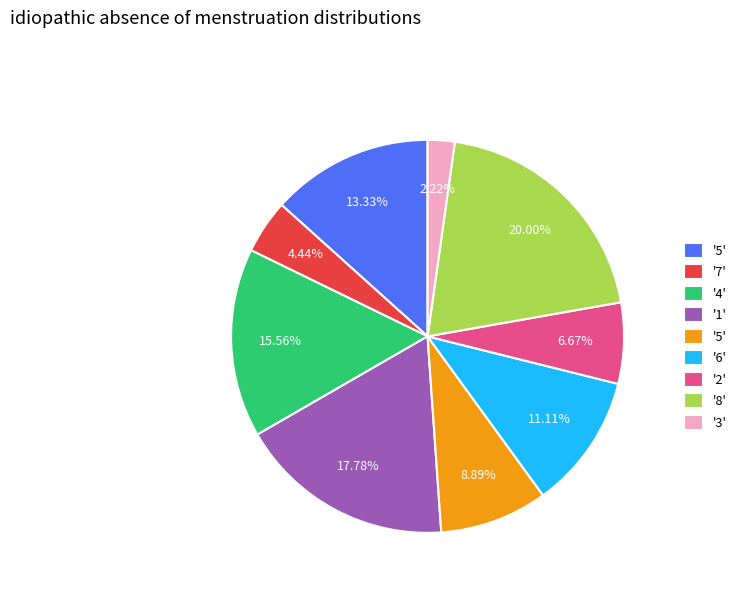

Is there any slice that represents more than half of the pie?

No